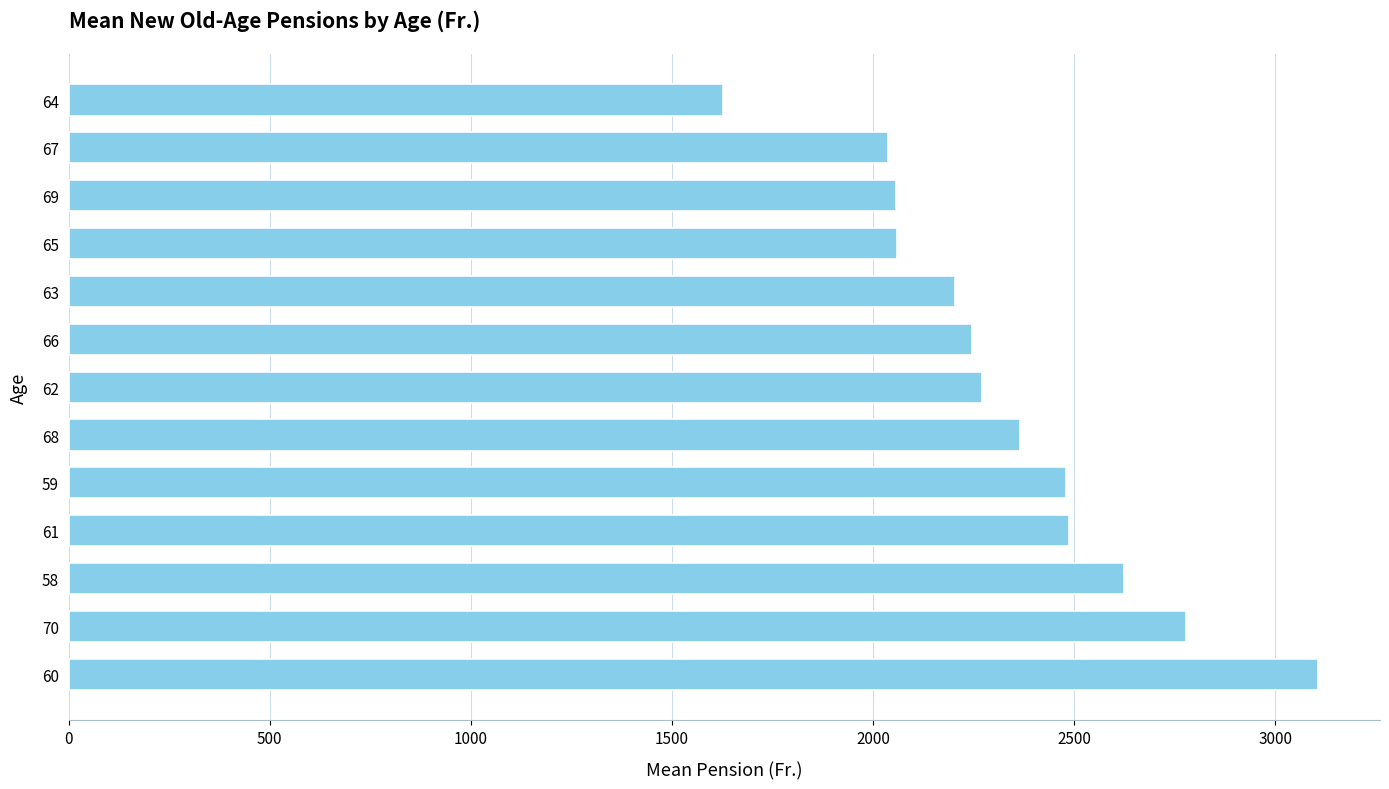

True or false: the data shows 2037.7 at 67.

True